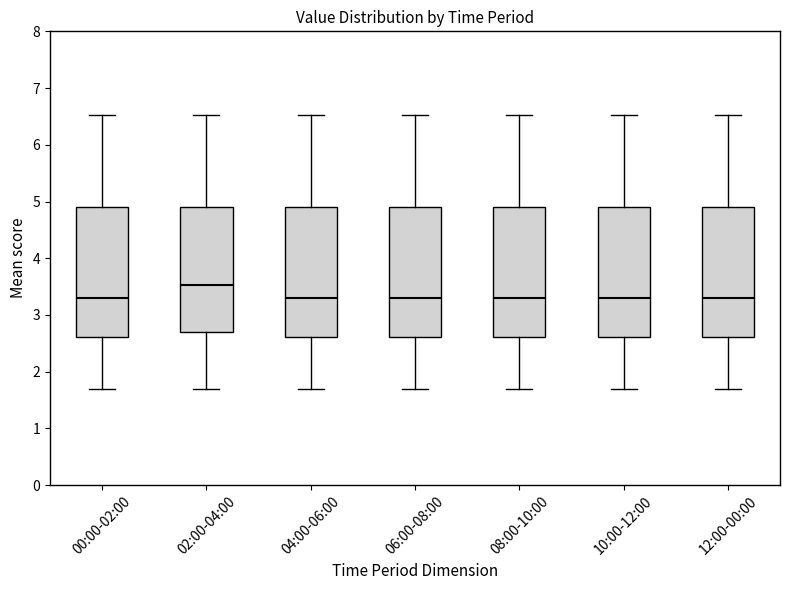

Reading left to right, read every box against the y-axis: the position of its median line, the range the box covers, and the ends of its whiskers. The values are not printed on the chart, so give them approximately, as read against the axis.

00:00-02:00: median 3.3, box 2.6 to 4.9, whiskers 1.7 to 6.5
02:00-04:00: median 3.5, box 2.7 to 4.9, whiskers 1.7 to 6.5
04:00-06:00: median 3.3, box 2.6 to 4.9, whiskers 1.7 to 6.5
06:00-08:00: median 3.3, box 2.6 to 4.9, whiskers 1.7 to 6.5
08:00-10:00: median 3.3, box 2.6 to 4.9, whiskers 1.7 to 6.5
10:00-12:00: median 3.3, box 2.6 to 4.9, whiskers 1.7 to 6.5
12:00-00:00: median 3.3, box 2.6 to 4.9, whiskers 1.7 to 6.5